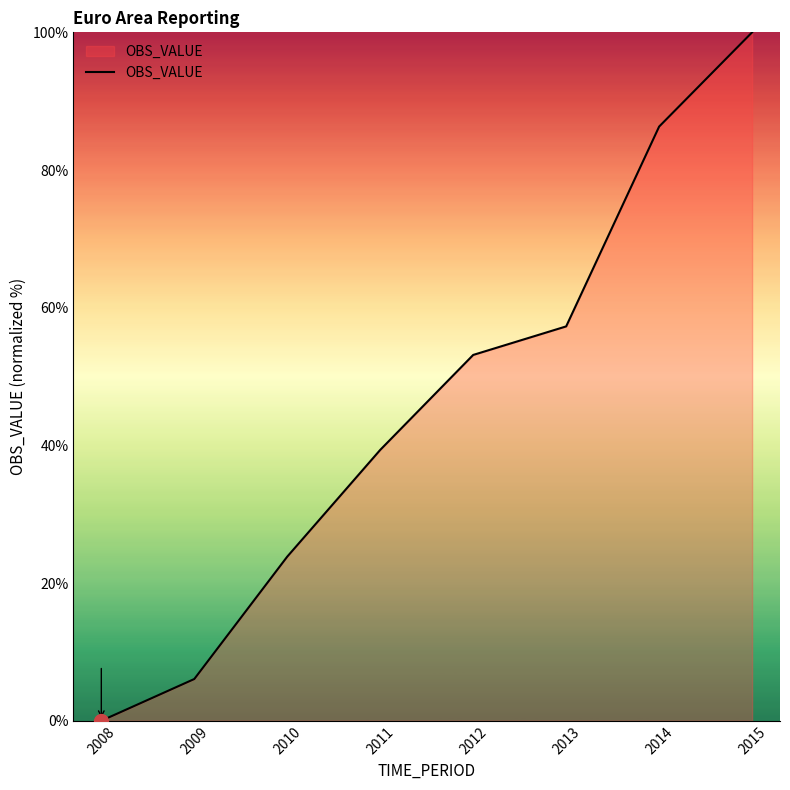

The value at 2014 is 86.3. True or false?

True